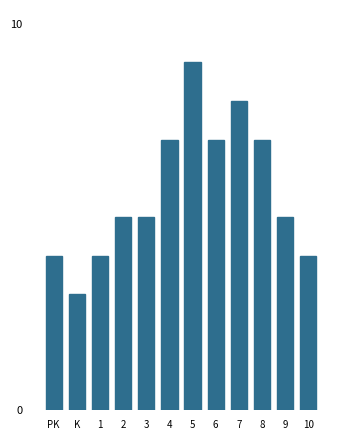

Reading left to right, transcribe all the data shown in this chart.

4	3	4	5	5	7	9	7	8	7	5	4